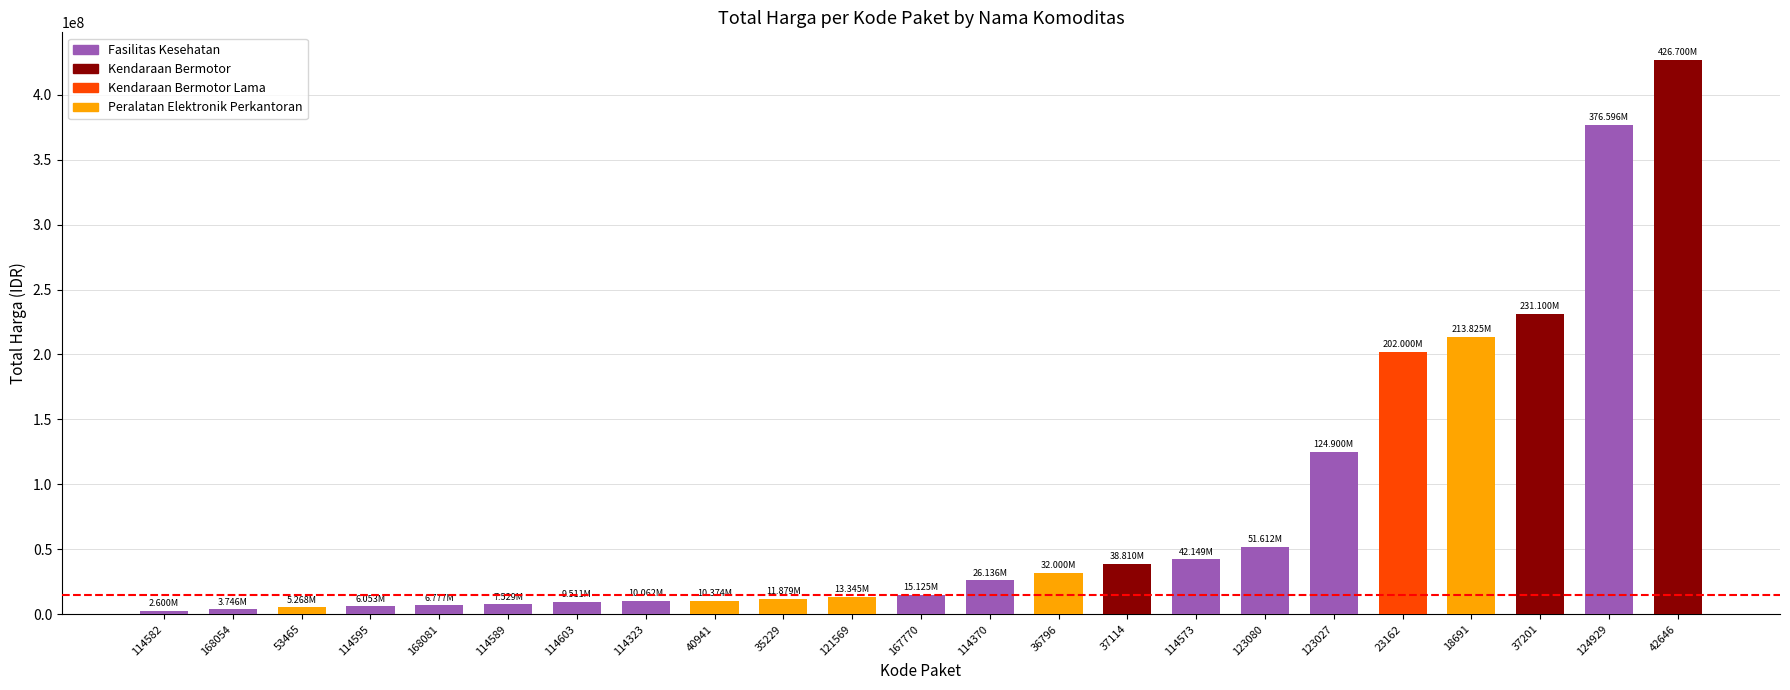

What is the value of the 3rd bar from the left?

5267600